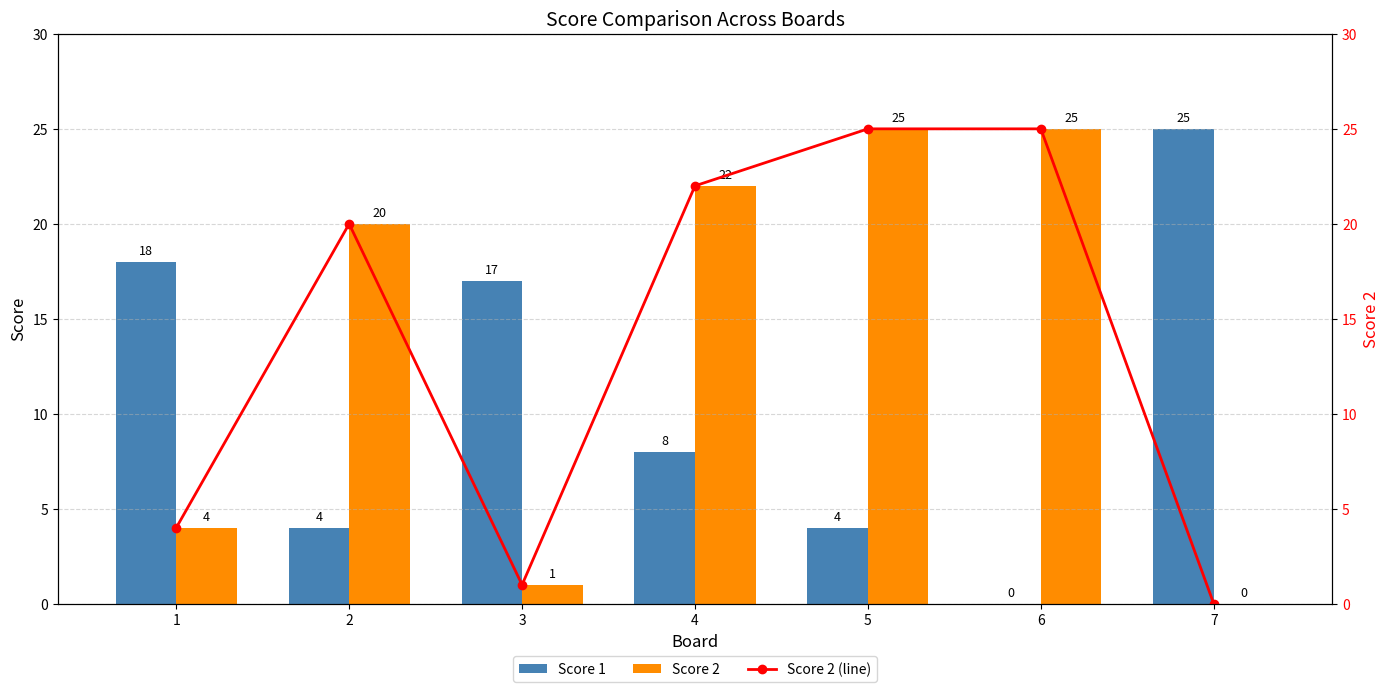

What is the difference between the second highest and second lowest values in the Score 2 series?

24